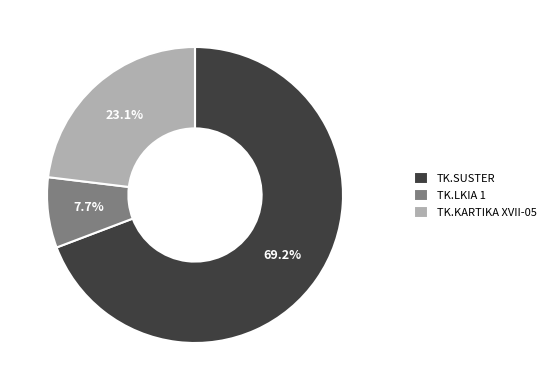

What is the largest slice in the pie chart?

TK.SUSTER